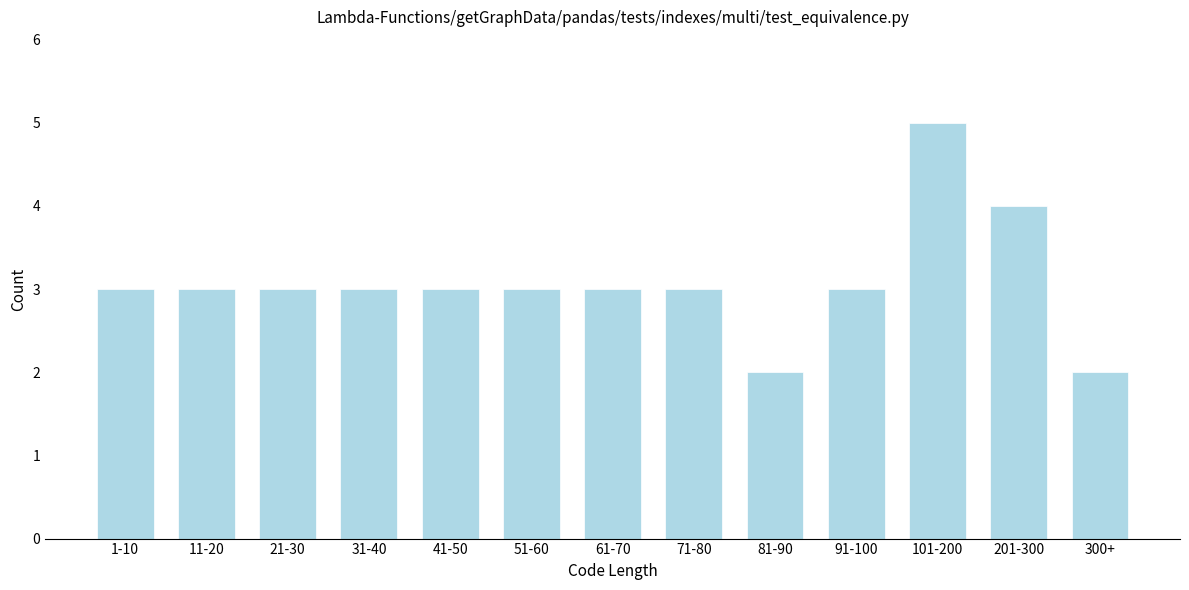

Reading left to right, what are all the values shown in this chart?

1-10=3	11-20=3	21-30=3	31-40=3	41-50=3	51-60=3	61-70=3	71-80=3	81-90=2	91-100=3	101-200=5	201-300=4	300+=2